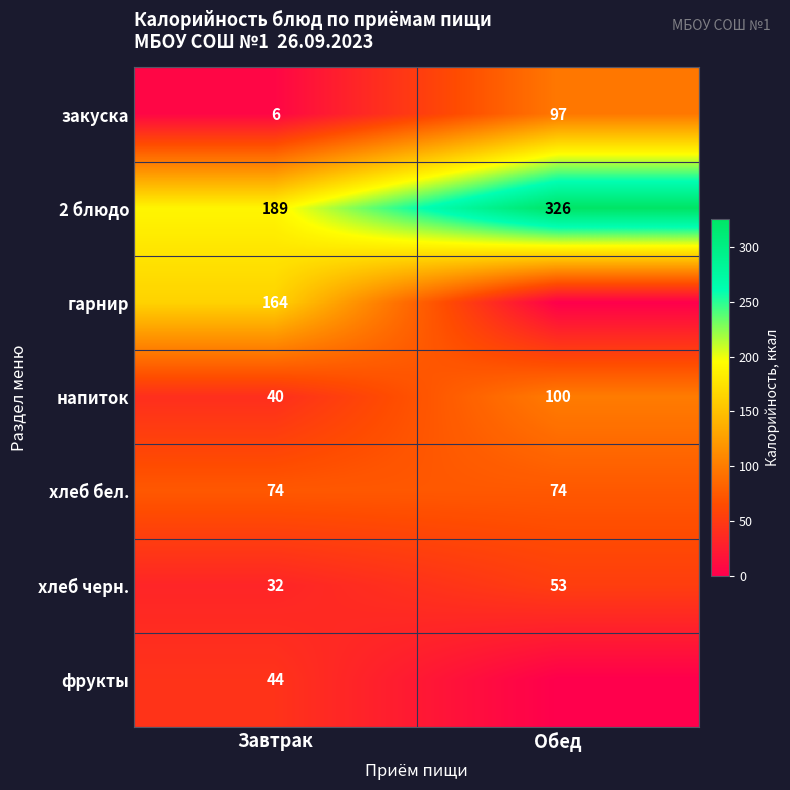

What is the greatest value displayed?

326.0